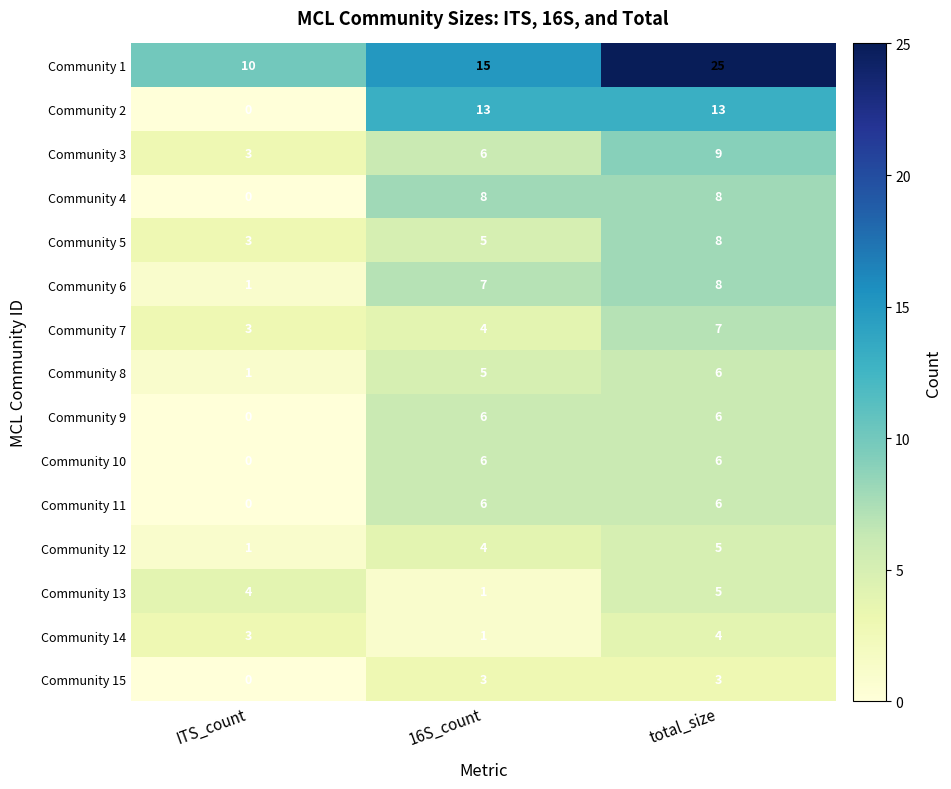

True or false: Community 9 has a value of 3 at ITS_count.

False